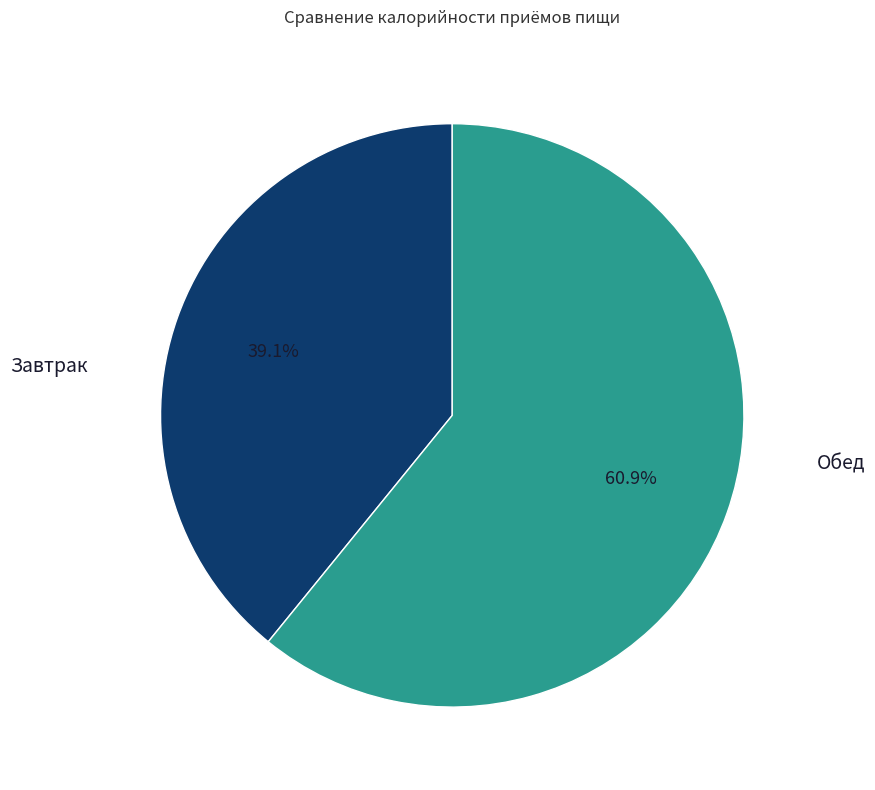

To the nearest percent, what is the difference between the largest and smallest slice percentages?

22%